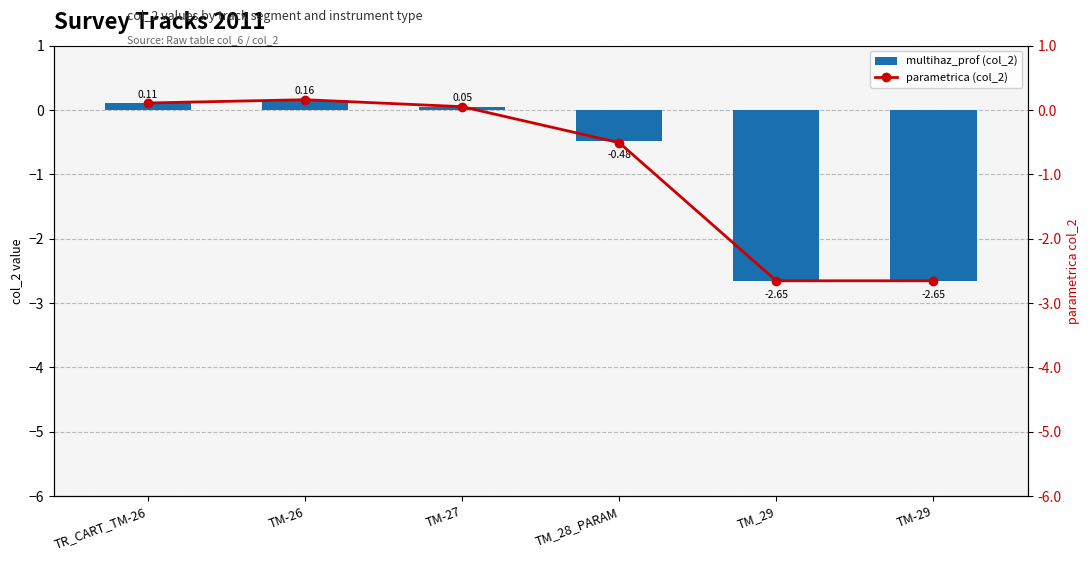

Is it true that multihaz_prof (col_2) equals -2.7 at TM-29?

True